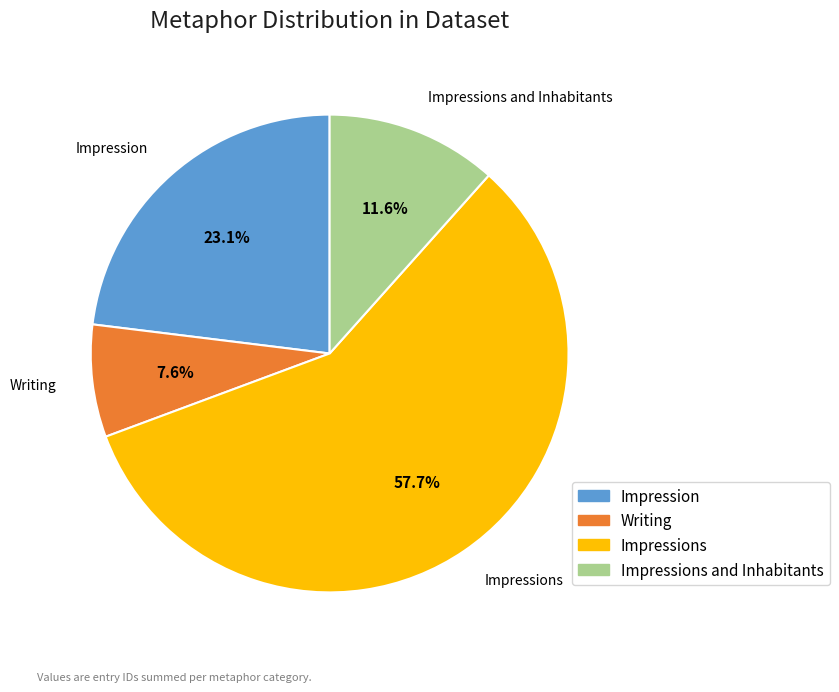

Does any single category account for the majority?

Yes